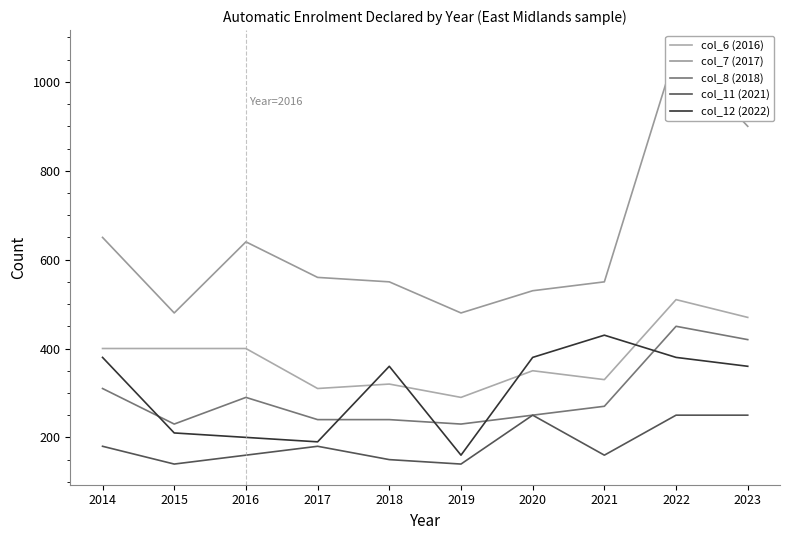

Which has a higher value, 2019 or 2021?

2021